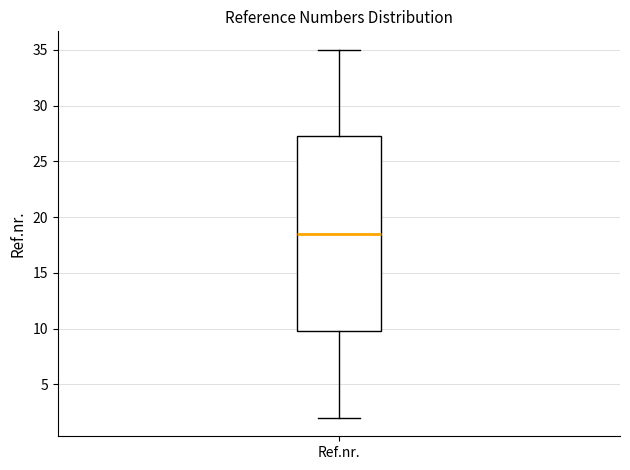

Where is the lower edge of the box for Ref.nr. on the y-axis? The values are not printed on the chart, so give them approximately, as read against the axis.

10.0